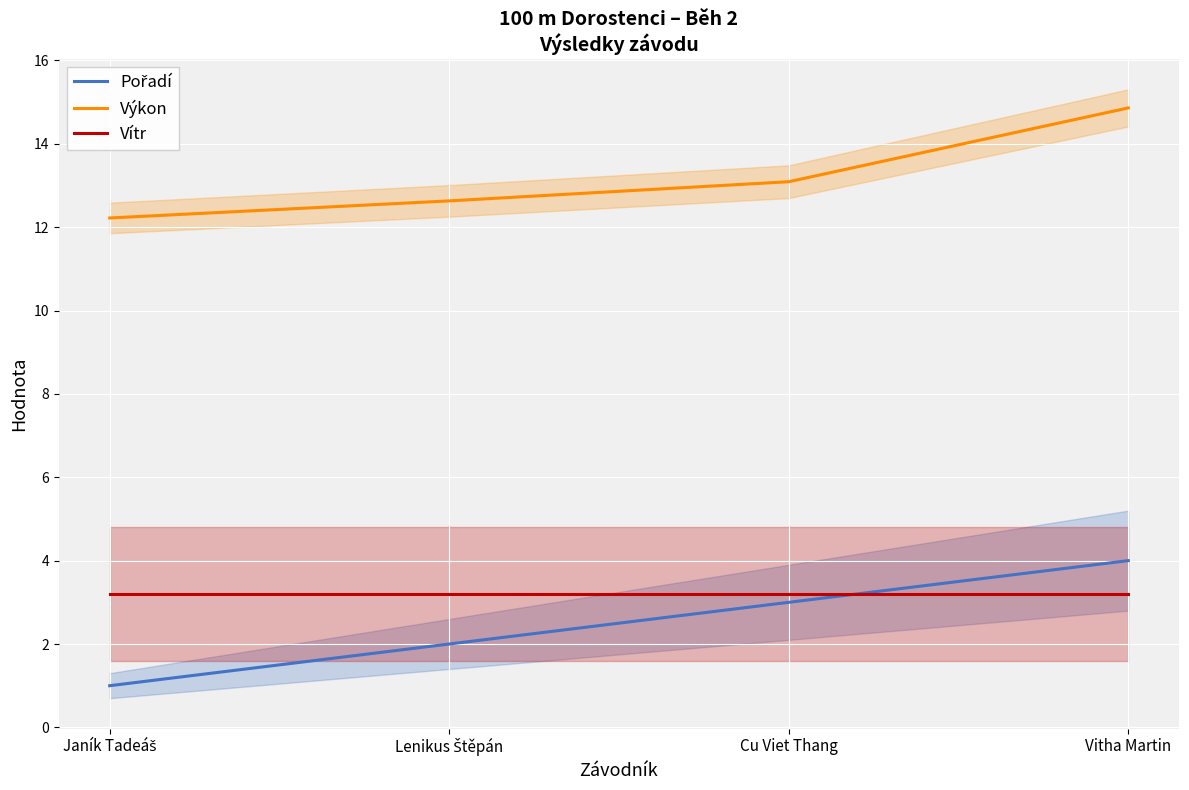

At how many categories does at least one series exceed 8?

4